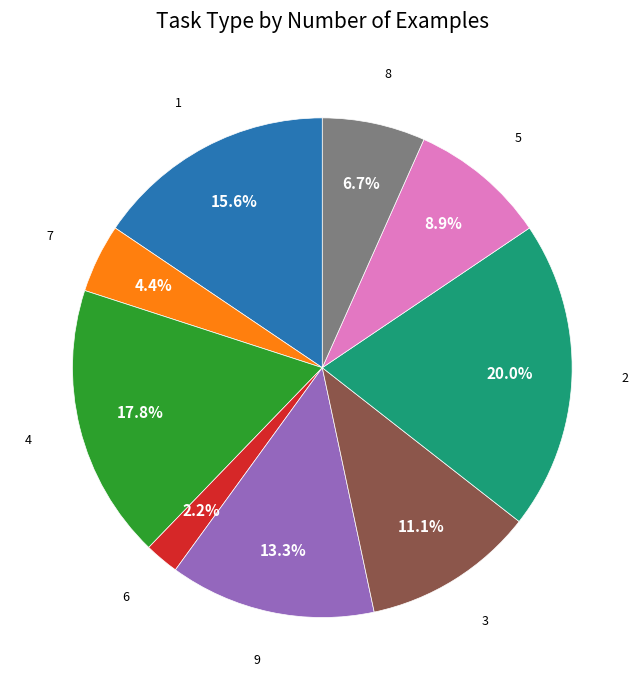

Approximately how many times larger is the value at 4 compared to 2?

0.9